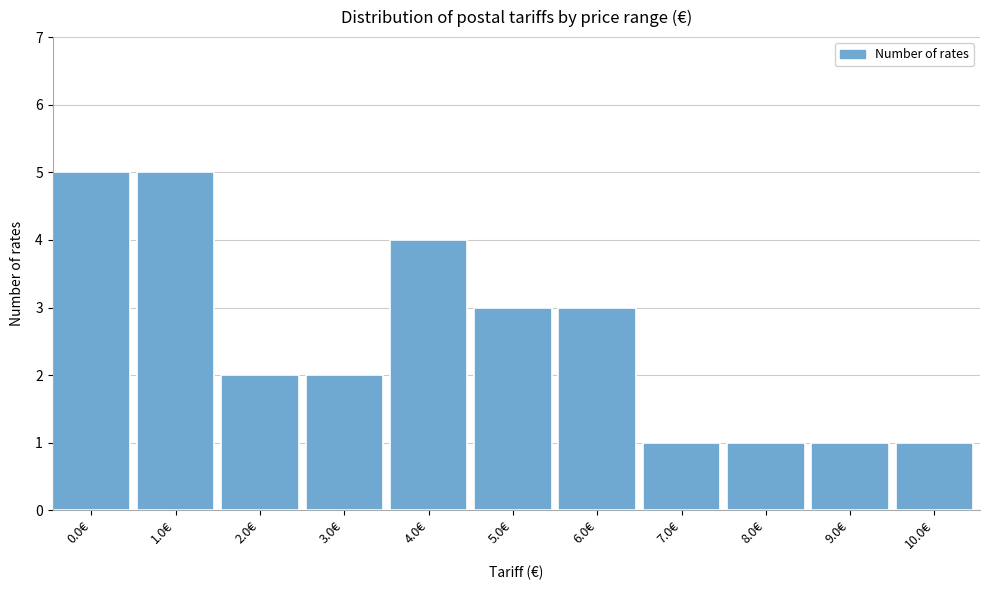

Reading left to right, extract all data points from this chart.

5	5	2	2	4	3	3	1	1	1	1